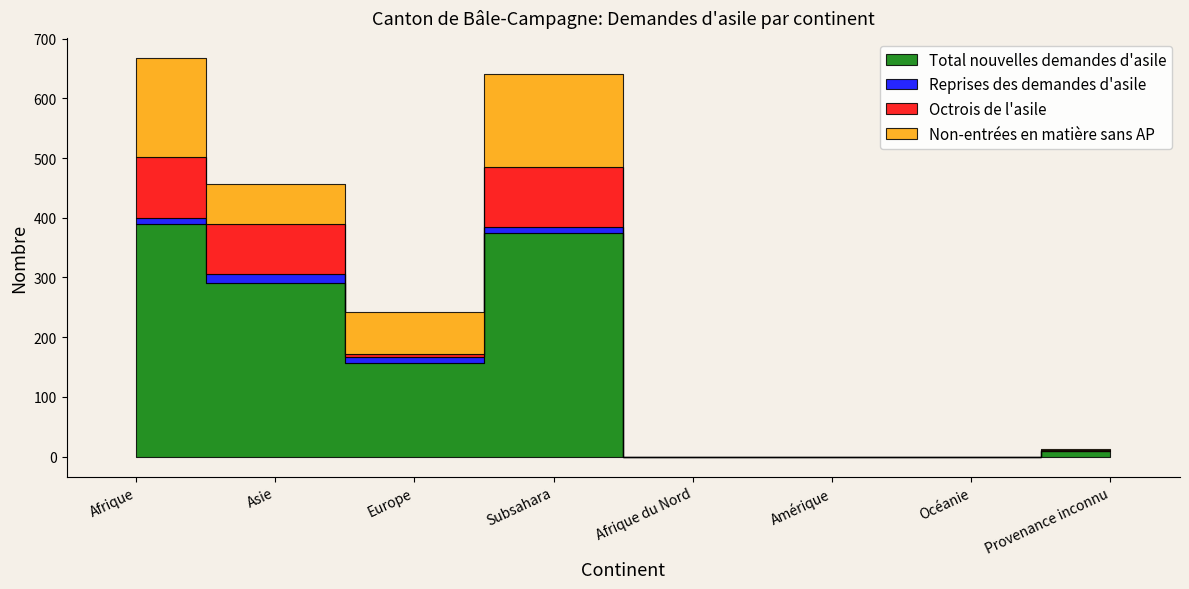

Is it true that Total nouvelles demandes d'asile equals -264 at Amérique?

False